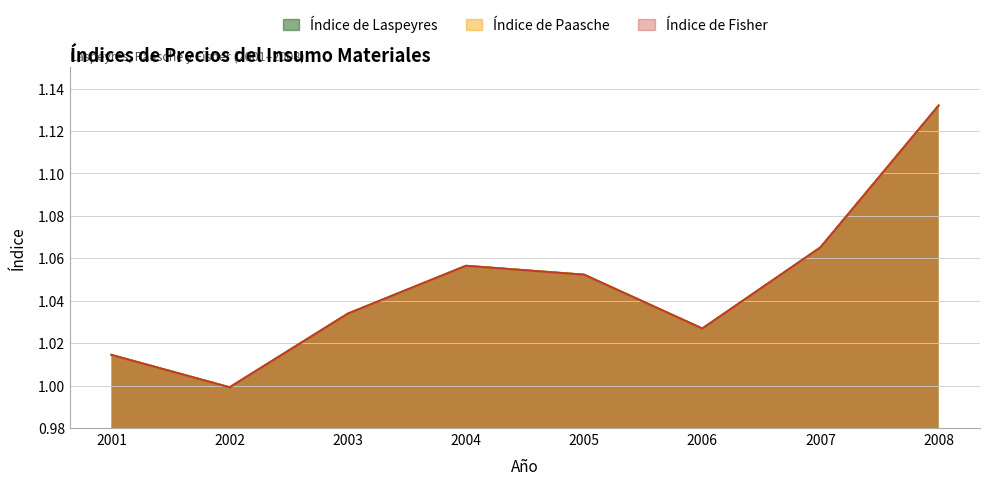

True or false: Índice de Fisher has more than 0 points higher than both neighbors.

True